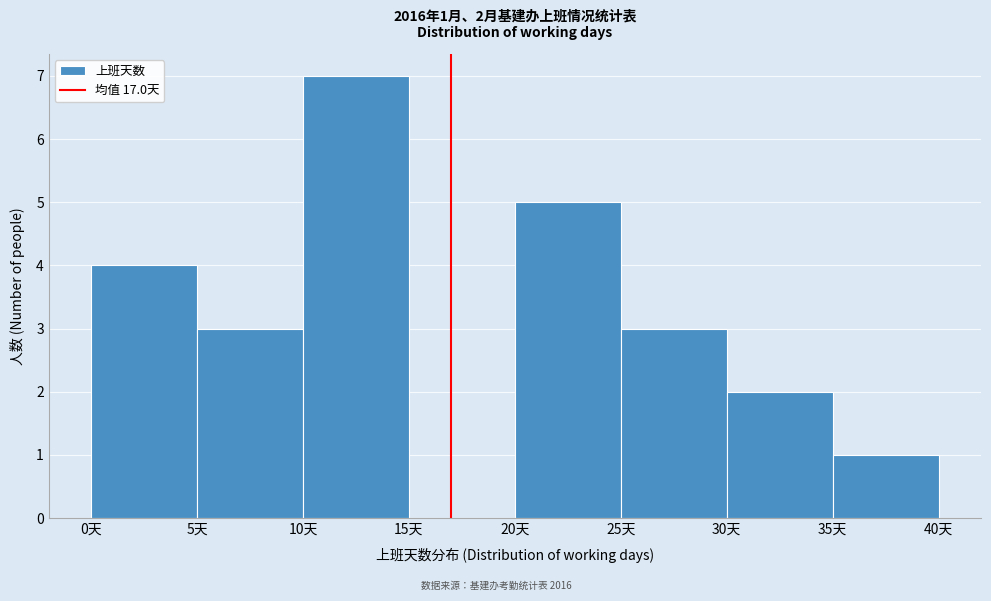

Over which range of the x-axis is the bar tallest?

10 to 15